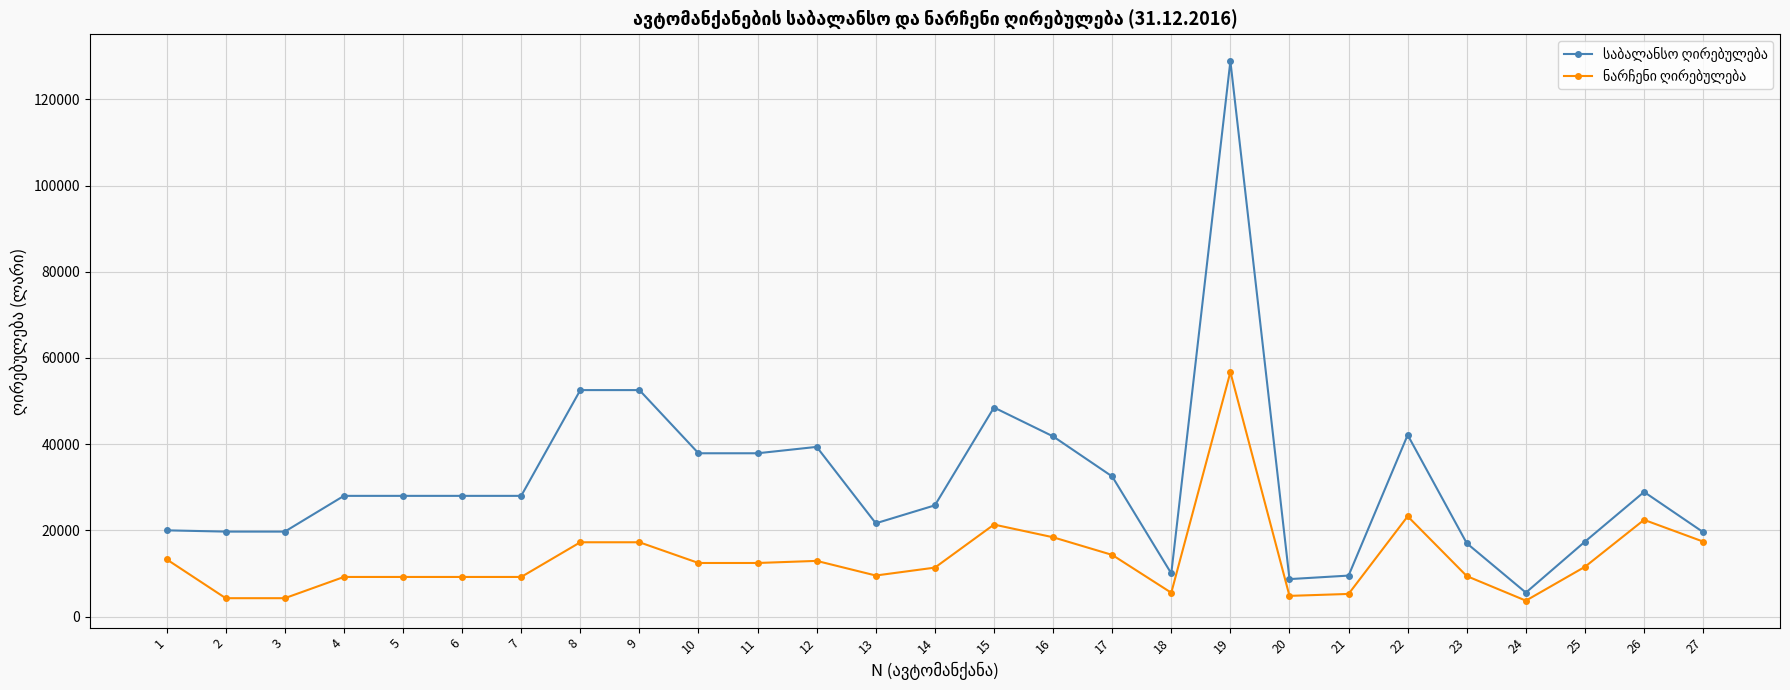

What is the total value across all series at 20?

13477.6